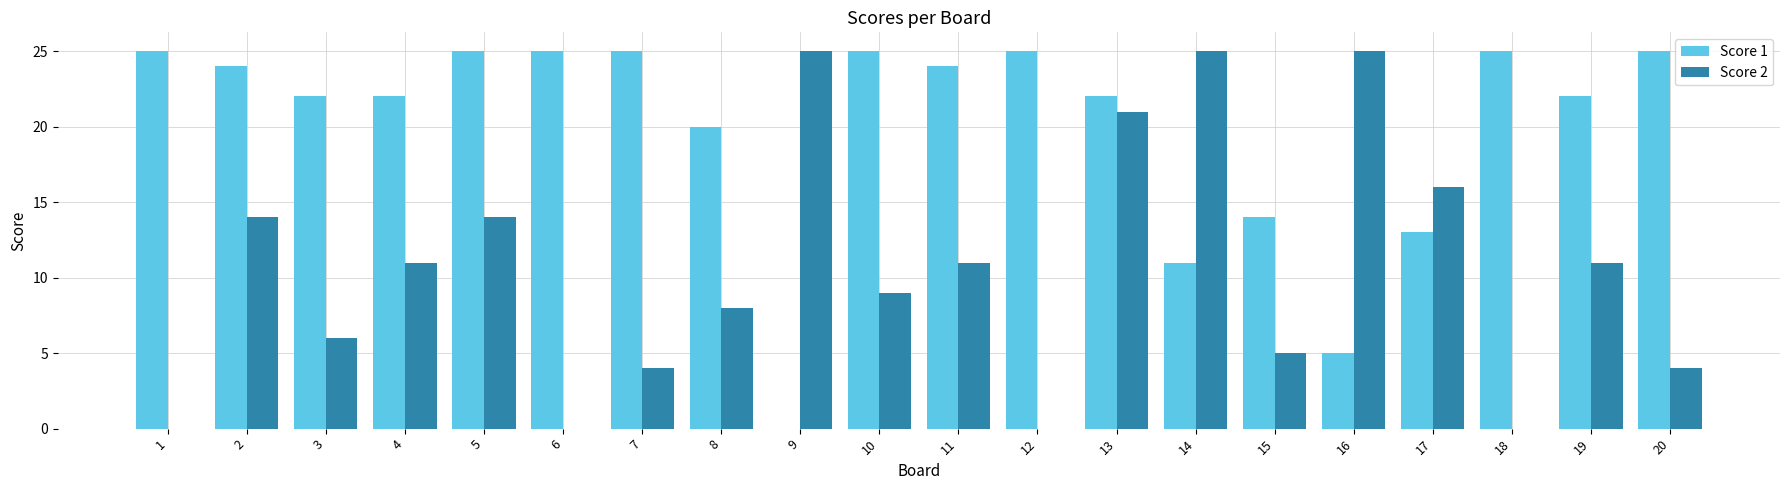

Is it true that Score 1 equals 25 at 20?

True